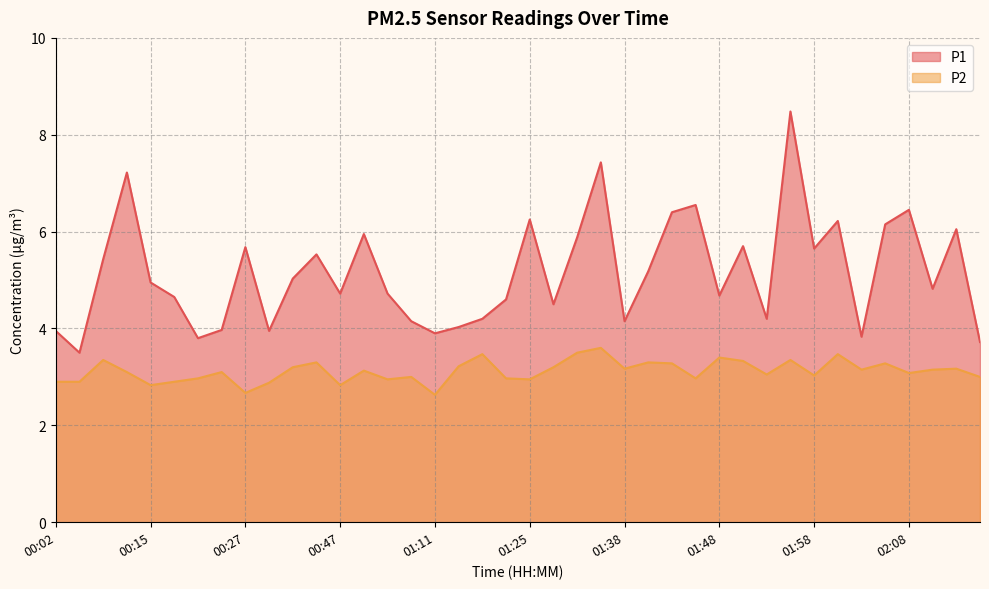

At 02:10, list the series in order from smallest to largest.

P2, P1